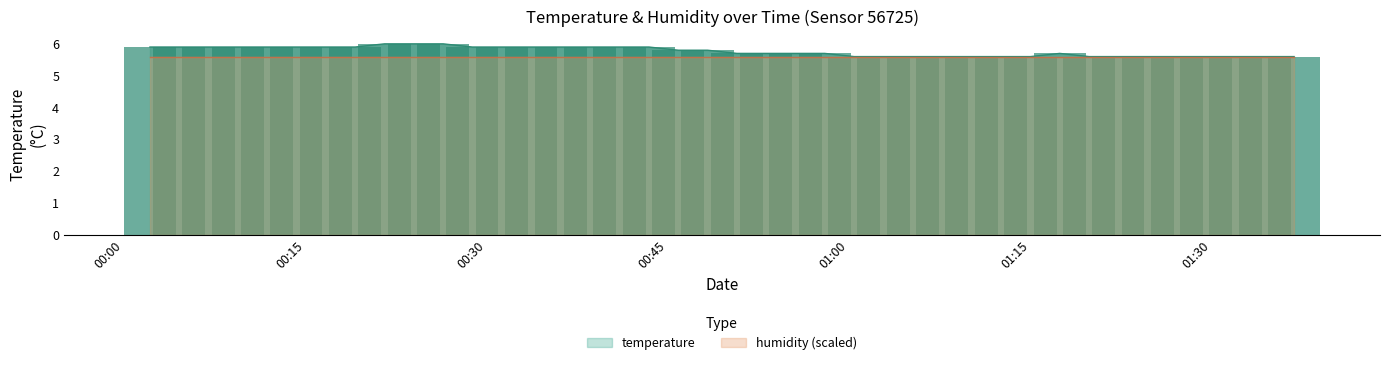

List the labels in order of value, largest first.

2023-12-20T00:21:33, 2023-12-20T00:23:58, 2023-12-20T00:26:24, 2023-12-20T00:02:08, 2023-12-20T00:04:33, 2023-12-20T00:06:59, 2023-12-20T00:09:24, 2023-12-20T00:11:50, 2023-12-20T00:14:15, 2023-12-20T00:16:41, 2023-12-20T00:19:07, 2023-12-20T00:28:49, 2023-12-20T00:31:15, 2023-12-20T00:33:40, 2023-12-20T00:36:09, 2023-12-20T00:38:35, 2023-12-20T00:41:00, 2023-12-20T00:43:26, 2023-12-20T00:45:52, 2023-12-20T00:48:17, 2023-12-20T00:50:43, 2023-12-20T00:53:08, 2023-12-20T00:55:34, 2023-12-20T00:57:59, 2023-12-20T01:17:26, 2023-12-20T01:00:25, 2023-12-20T01:02:51, 2023-12-20T01:05:17, 2023-12-20T01:07:43, 2023-12-20T01:10:08, 2023-12-20T01:12:35, 2023-12-20T01:15:01, 2023-12-20T01:19:52, 2023-12-20T01:22:17, 2023-12-20T01:24:43, 2023-12-20T01:27:08, 2023-12-20T01:29:34, 2023-12-20T01:31:59, 2023-12-20T01:34:25, 2023-12-20T01:36:50